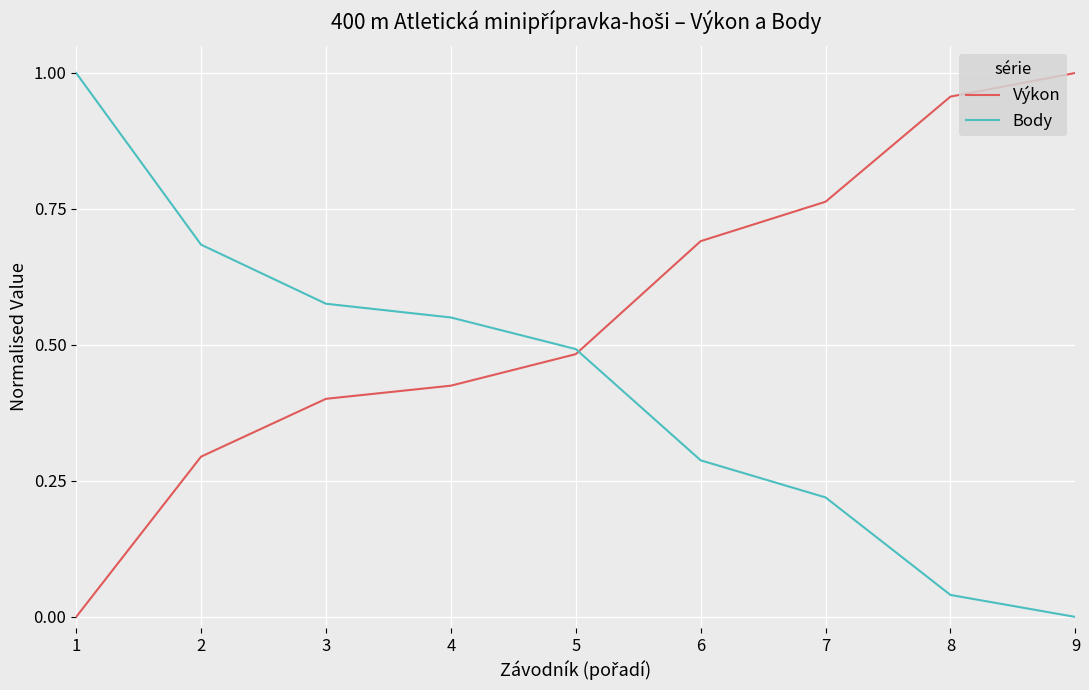

List the labels in order of Výkon value, largest first.

9, 8, 7, 6, 5, 4, 3, 2, 1